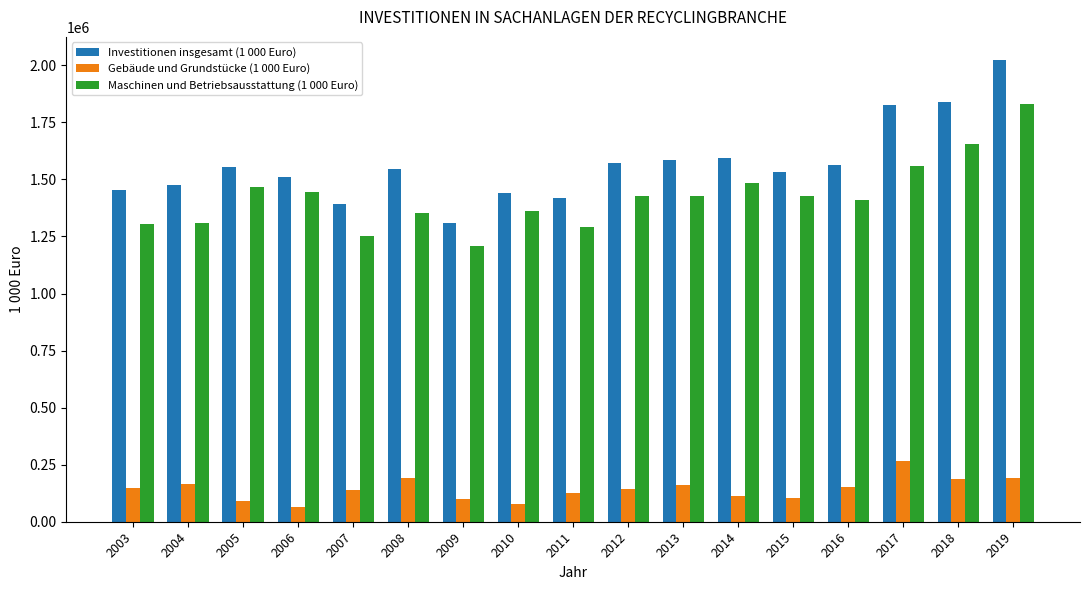

What is the sum of the Investitionen insgesamt (1 000 Euro) values at 2005 and 2016?

3120982.9